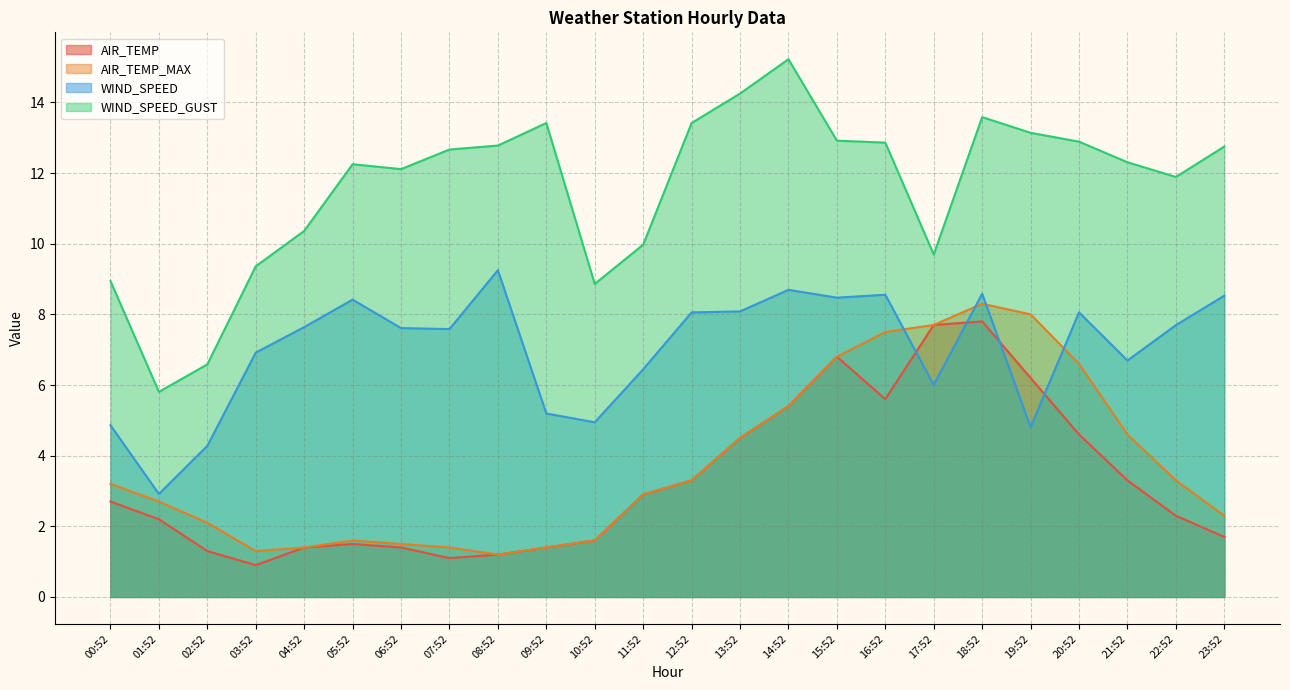

True or false: AIR_TEMP has a value of 1.4 at 06:52.

True